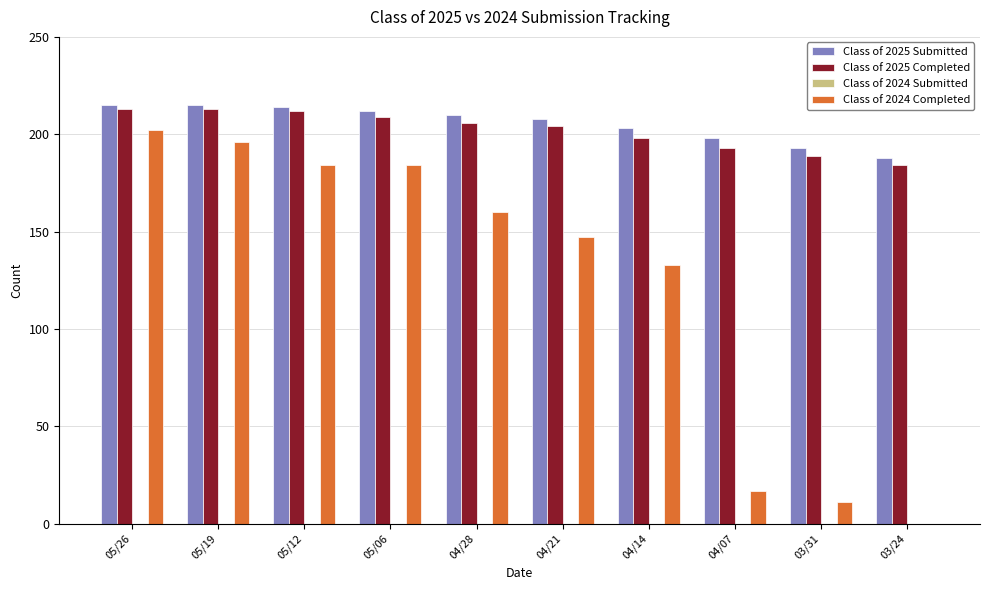

Reading right to left, what are all the values shown in this chart?

Class of 2025 Submitted: 03/24=188	03/31=193	04/07=198	04/14=203	04/21=208	04/28=210	05/06=212	05/12=214	05/19=215	05/26=215
Class of 2025 Completed: 03/24=184	03/31=189	04/07=193	04/14=198	04/21=204	04/28=206	05/06=209	05/12=212	05/19=213	05/26=213
Class of 2024 Completed: 03/24=0	03/31=11	04/07=17	04/14=133	04/21=147	04/28=160	05/06=184	05/12=184	05/19=196	05/26=202